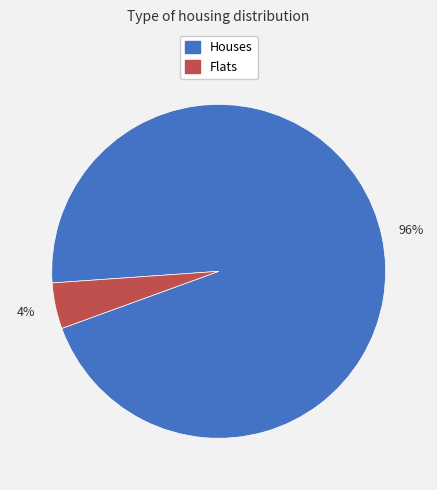

True or false: Houses accounts for 96% of the total.

True